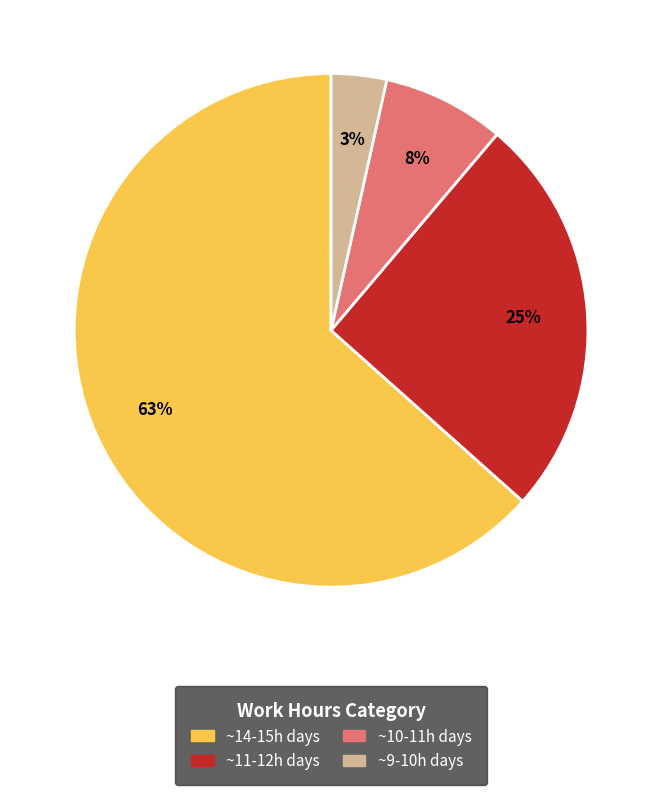

Is there a majority slice in this chart?

Yes